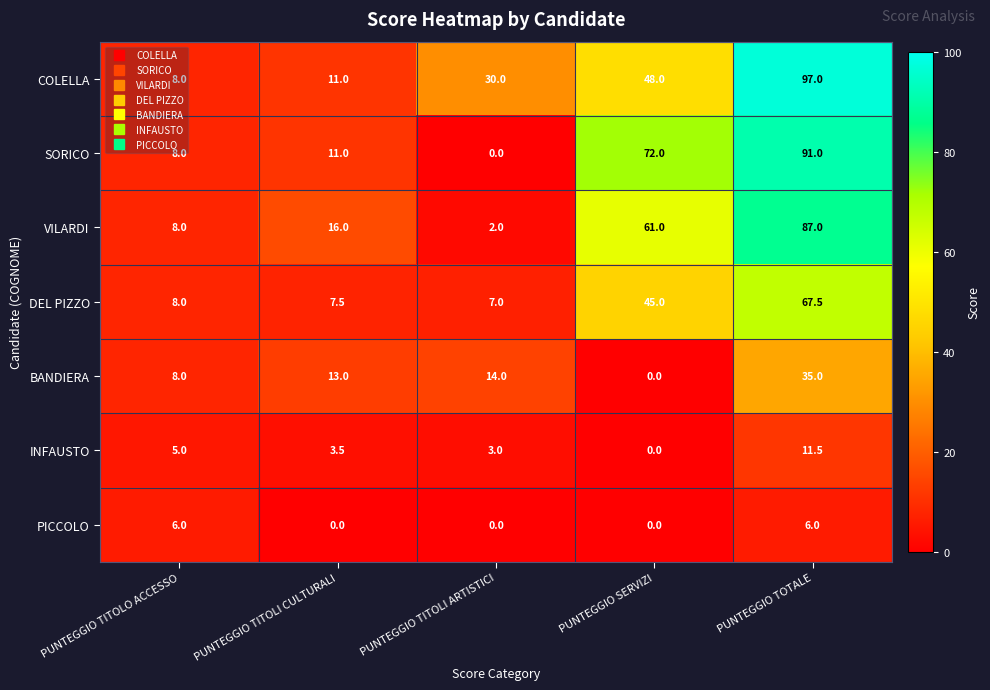

How many series are shown in this chart?

7